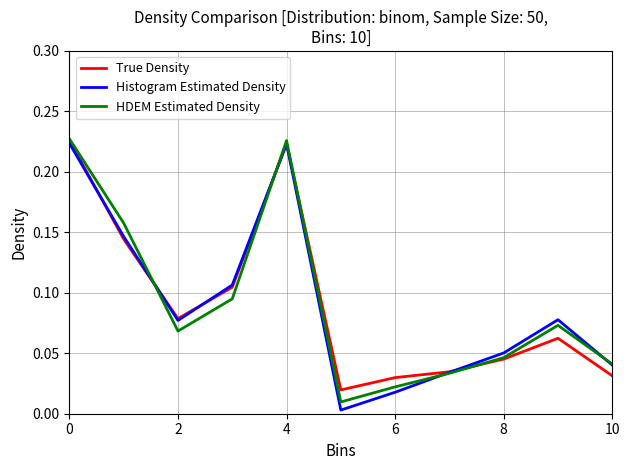

True or false: True Density and Histogram Estimated Density intersect in this chart.

True